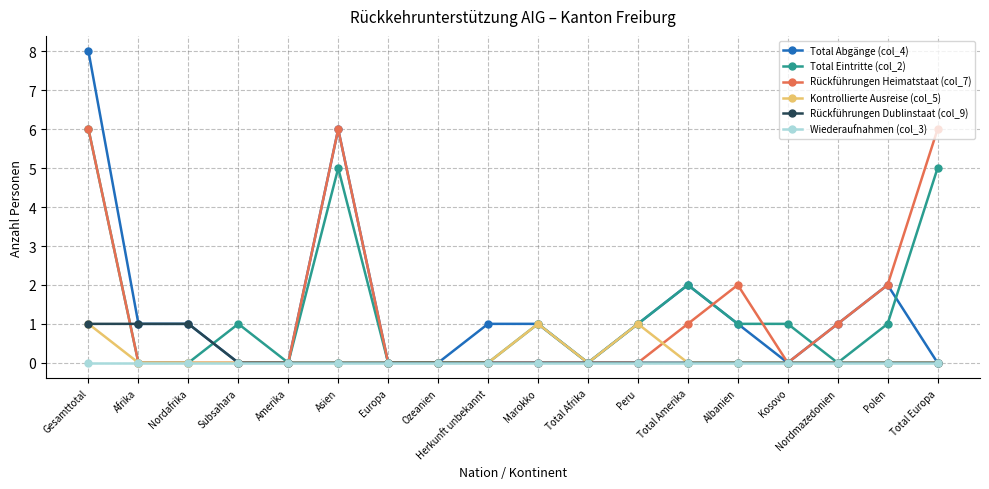

Is it true that Rückführungen Heimatstaat (col_7) equals 6 at Gesamttotal?

True